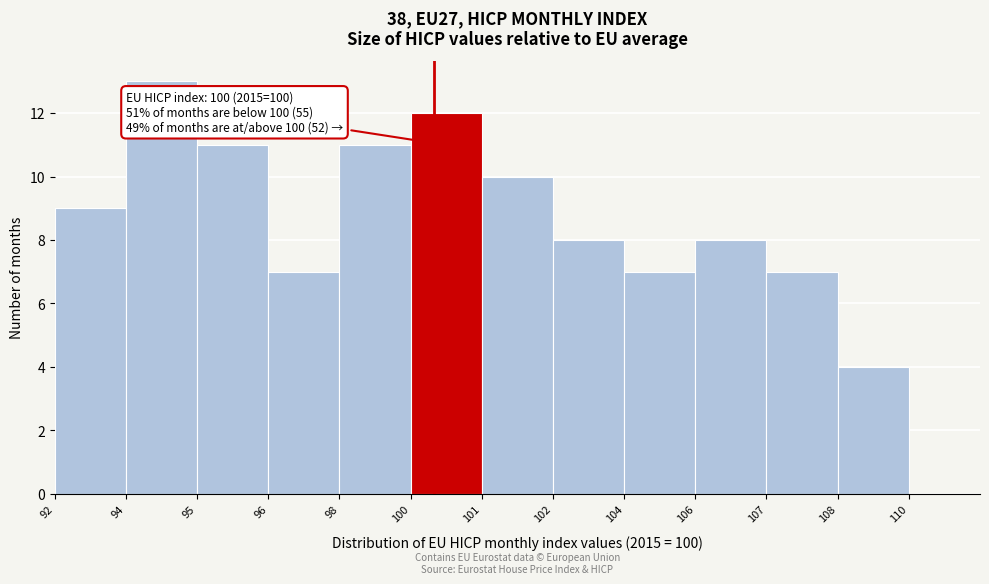

Reading left to right, transcribe all the data shown in this chart.

92=9	94=13	95=11	96=7	98=11	100=12	101=10	102=8	104=7	106=8	107=7	108=4	110=0